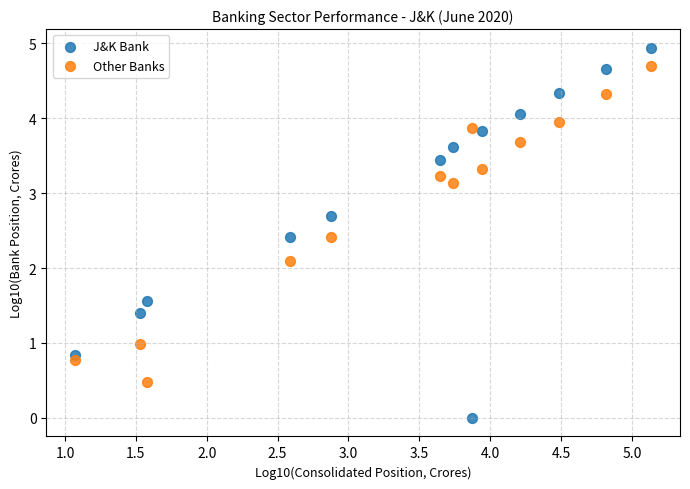

What are all the series names shown in the legend?

J&K Bank, Other Banks